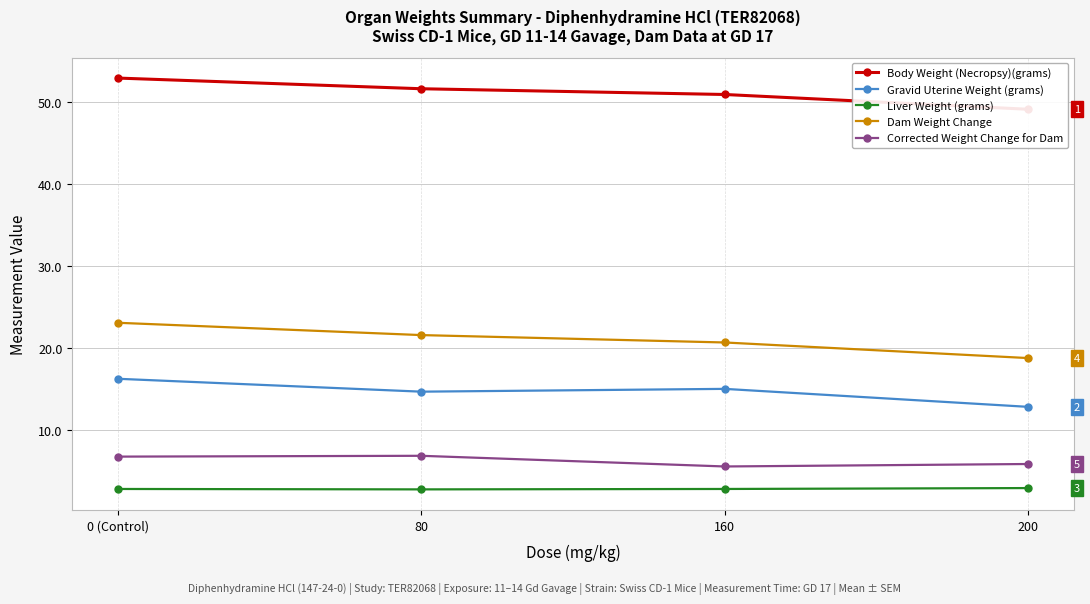

What is the average value of the Dam Weight Change series?

21.1